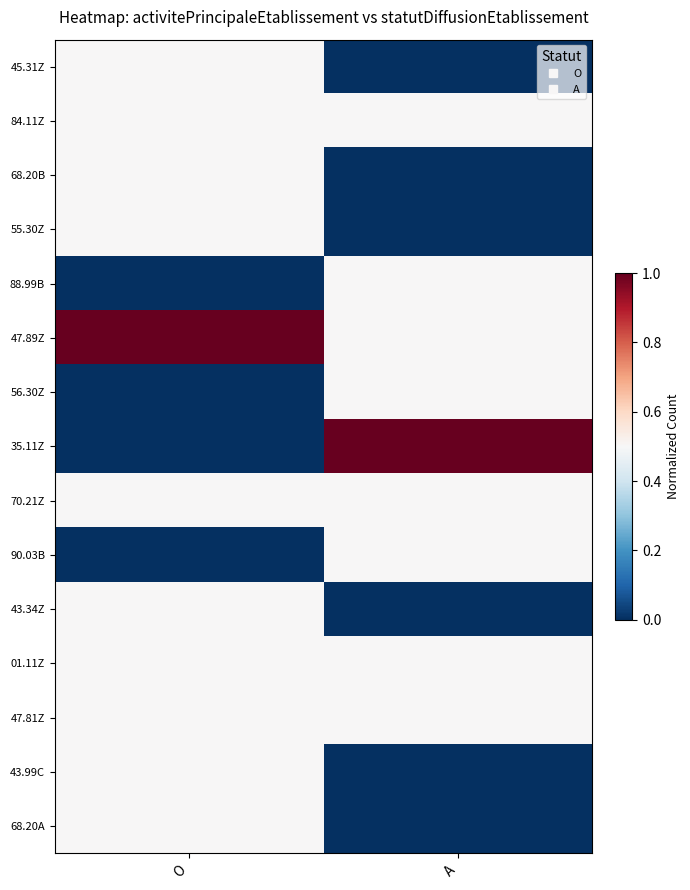

Between A and O, which is larger?

O